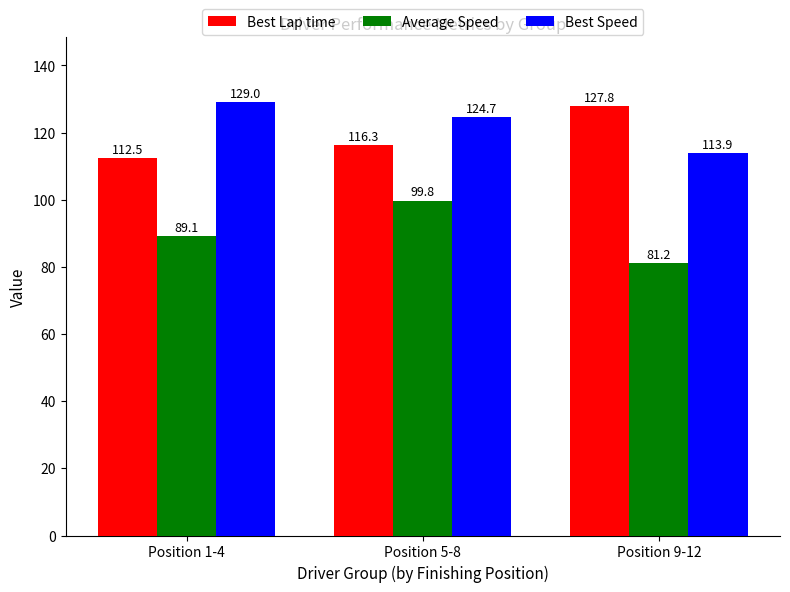

Is the value of Best Lap time at Position 9-12 greater than the value of Best Speed at Position 5-8?

Yes